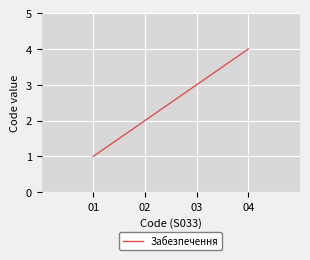

What is the smallest value displayed?

1